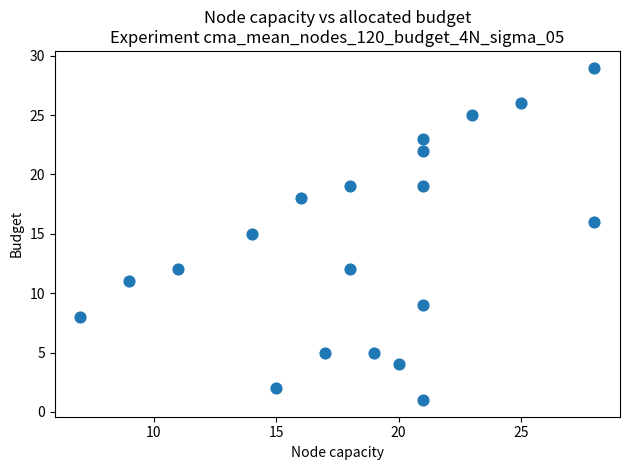

What is the range of Y values (max minus min)?

28